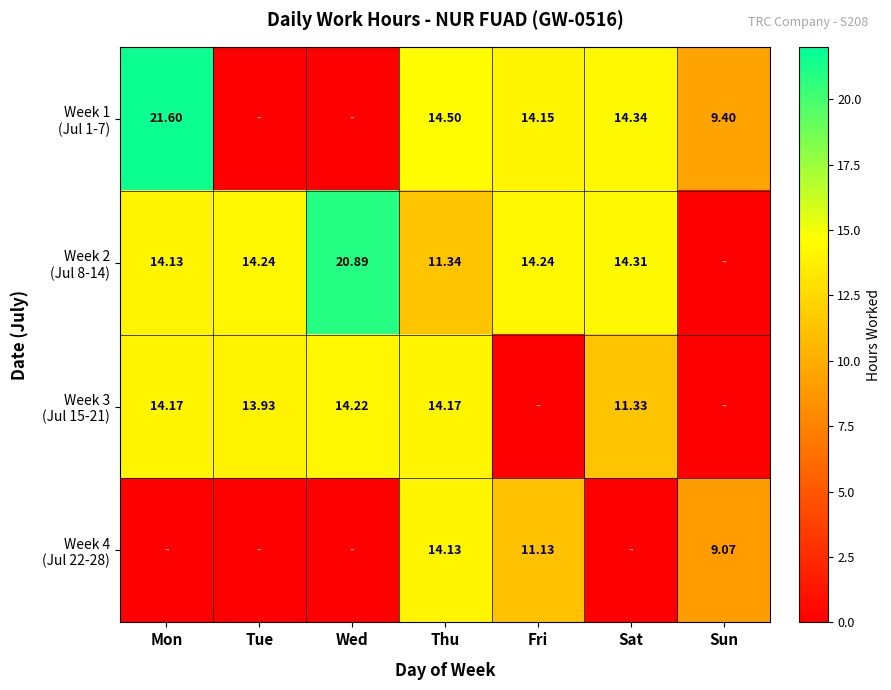

How many values in the Week 1 (Jul 1-7) series exceed 14?

4